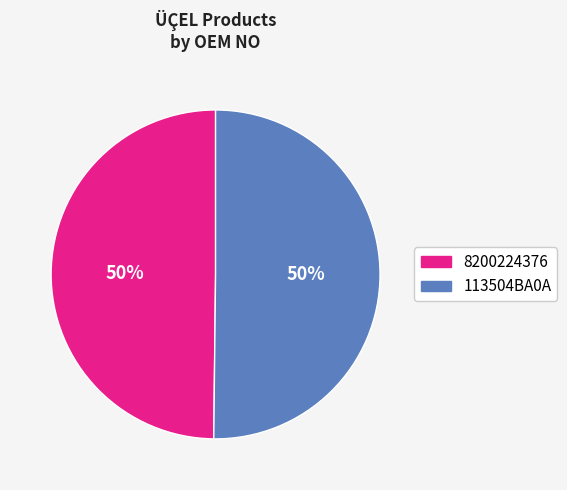

To the nearest percent, what is the combined percentage of 113504BA0A and 8200224376?

100%